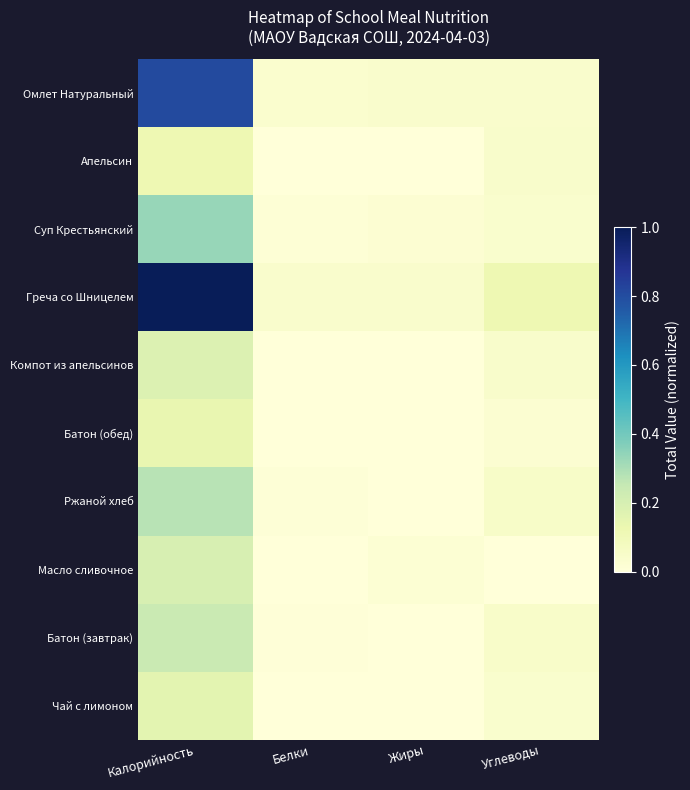

Which has a higher value, Углеводы or Калорийность?

Калорийность